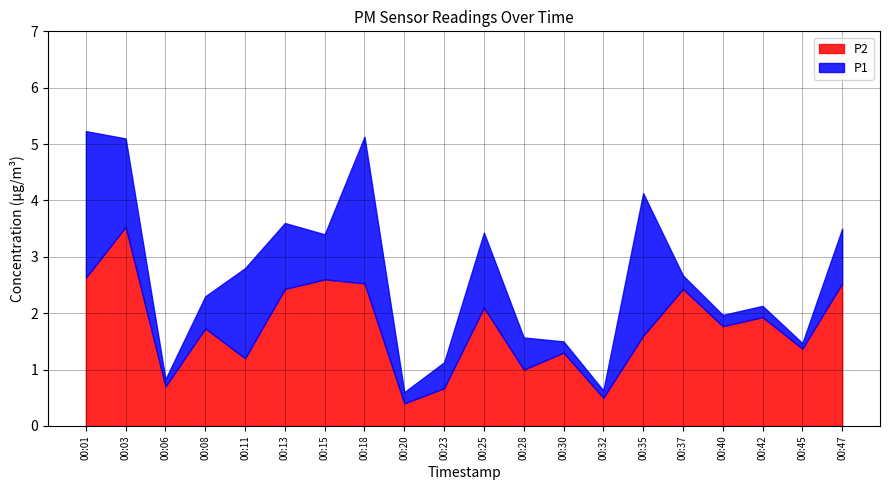

Does the chart have visible grid lines?

Yes